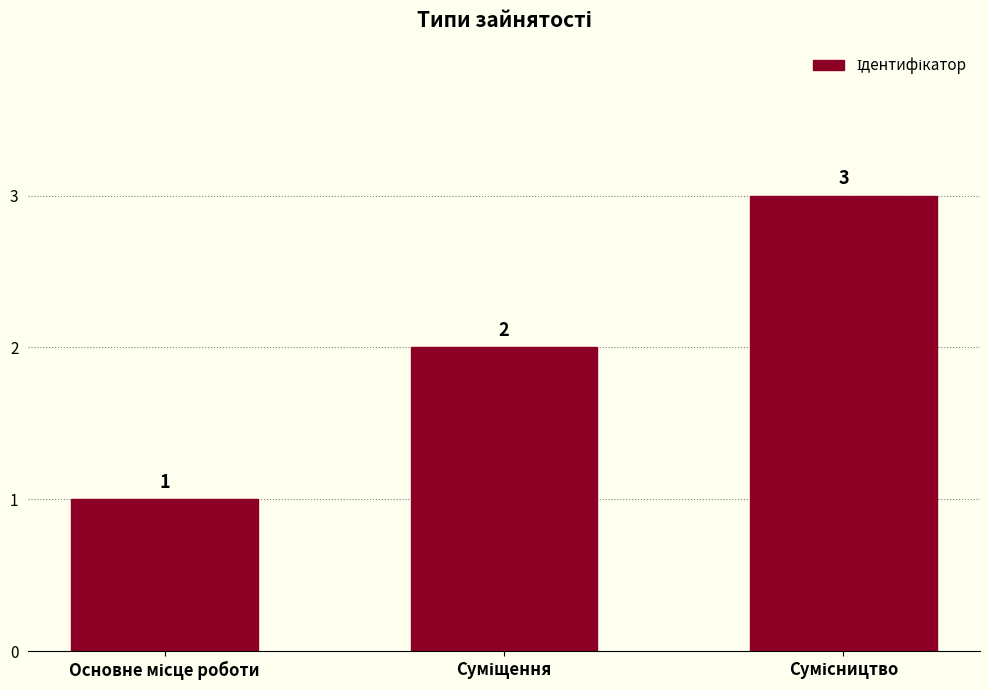

What is the value of the 2nd bar from the left?

2